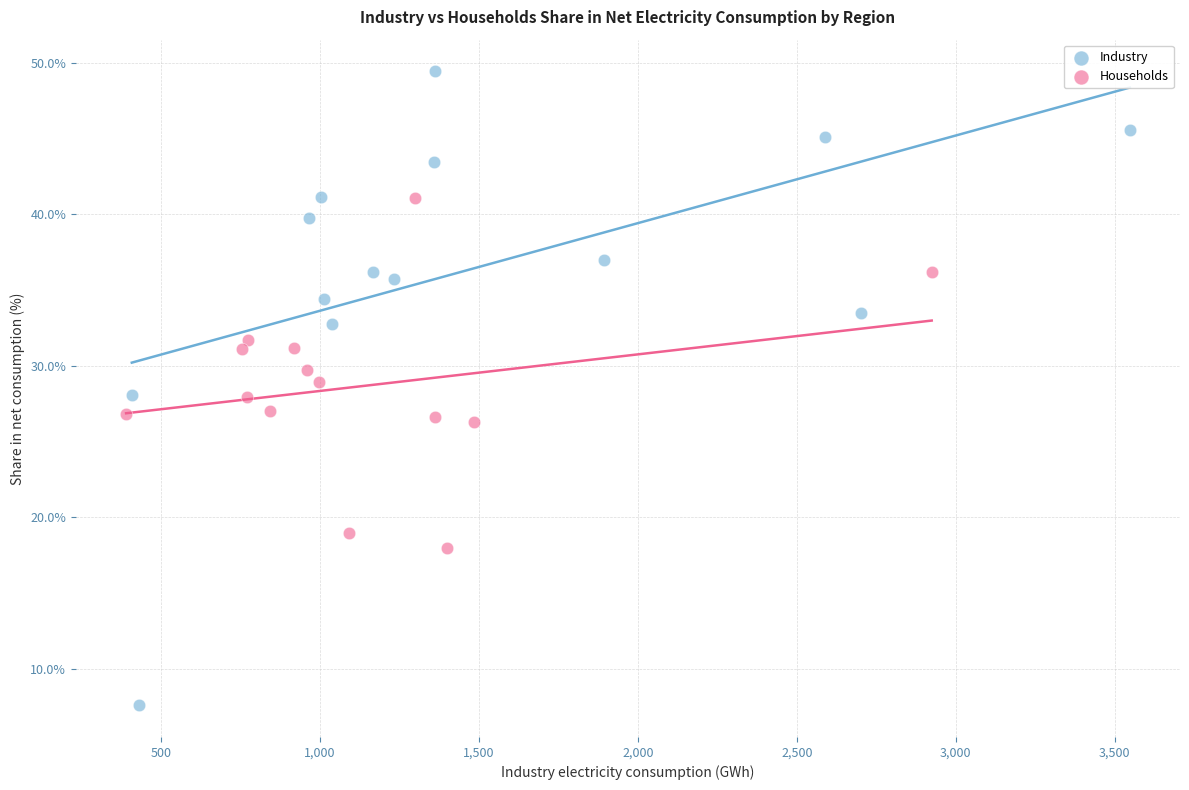

Which series reaches the minimum Y coordinate?

Industry